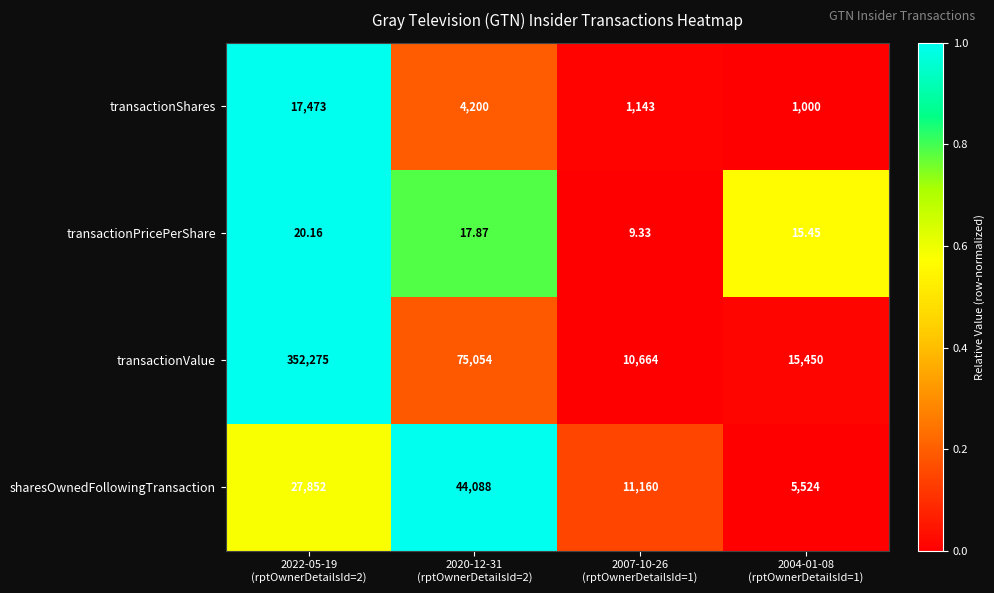

What is the difference between the highest and lowest values at 2020-12-31
(rptOwnerDetailsId=2)?

75036.1